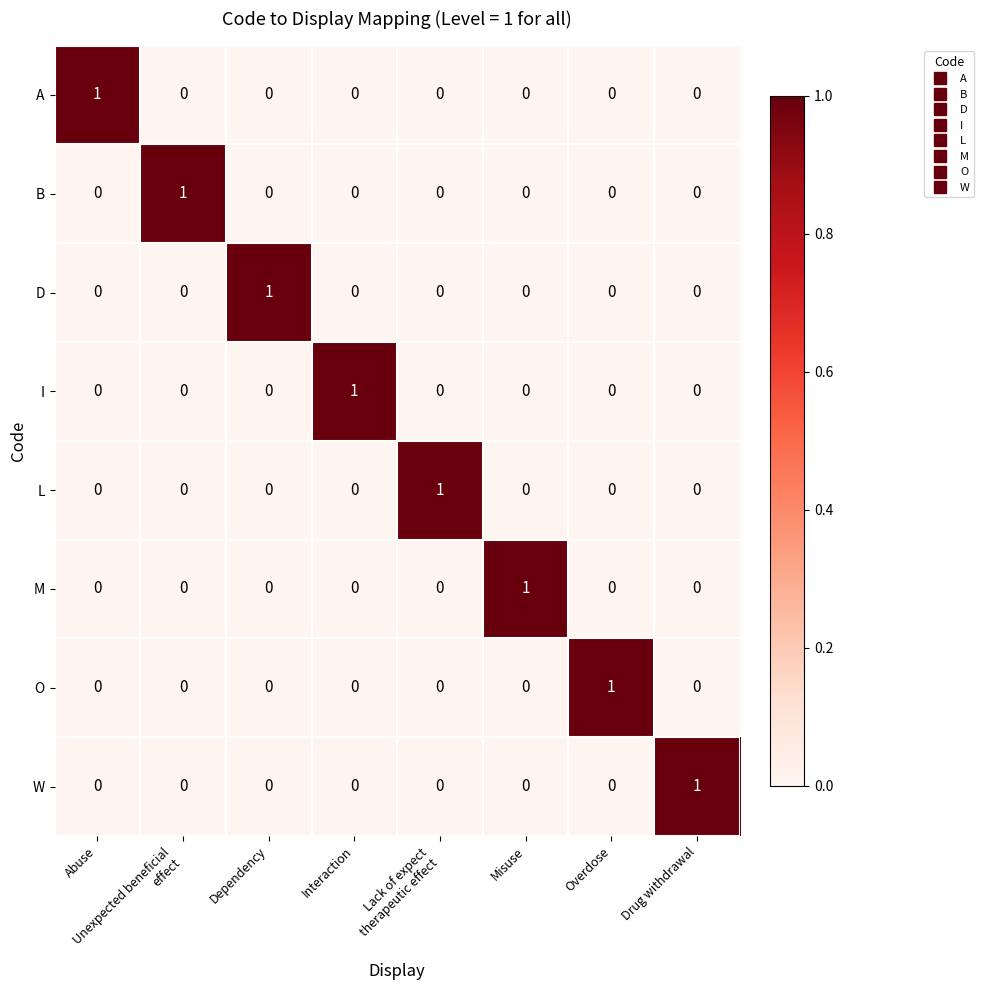

Count the O values in the range 0 to 1.

8